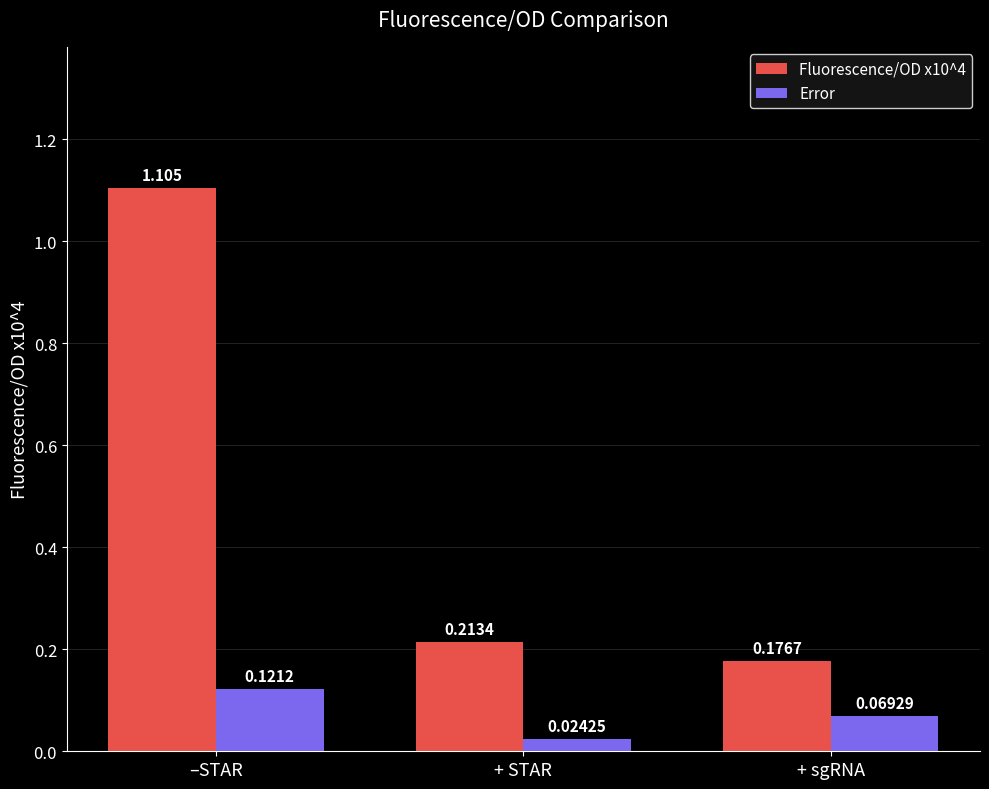

At which category does the chart reach its minimum across all series?

+ STAR